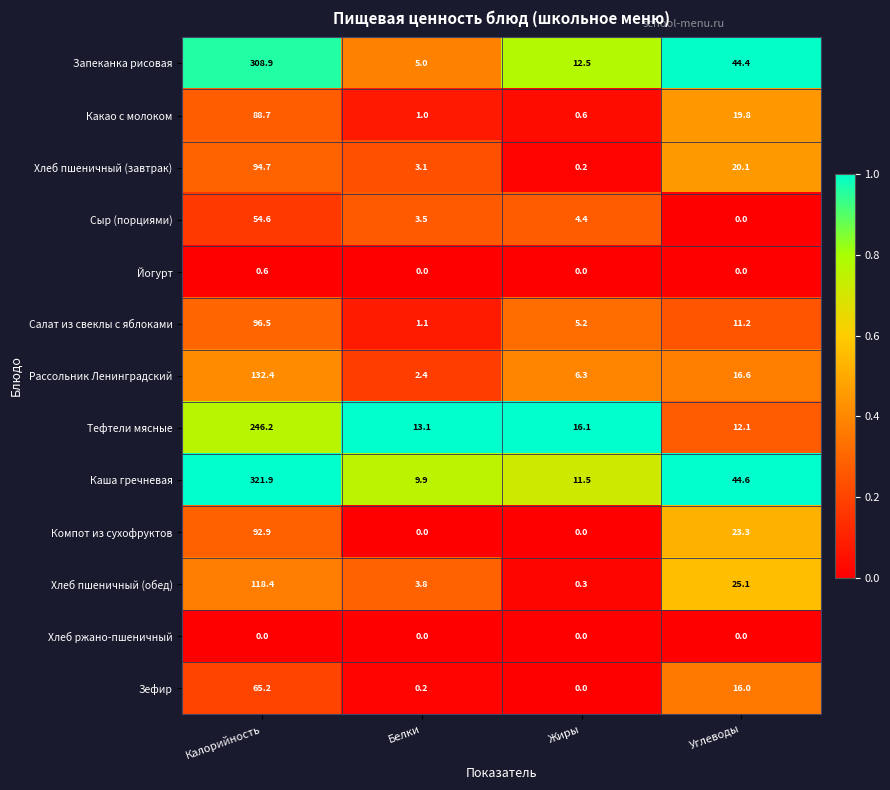

List the labels in order of Салат из свеклы с яблоками value, smallest first.

Белки, Жиры, Углеводы, Калорийность